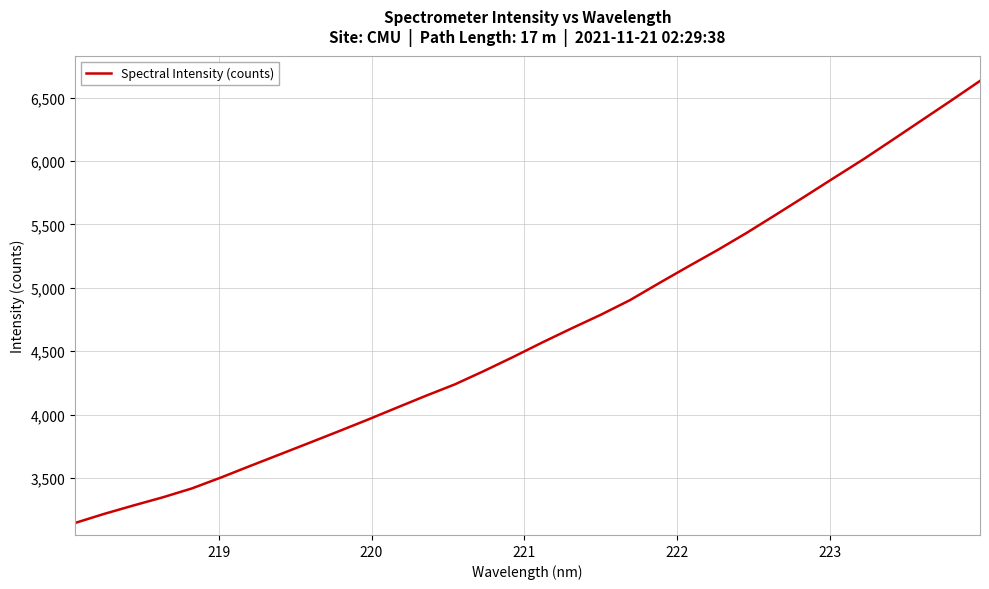

What is the maximum value shown in the chart?

6632.6